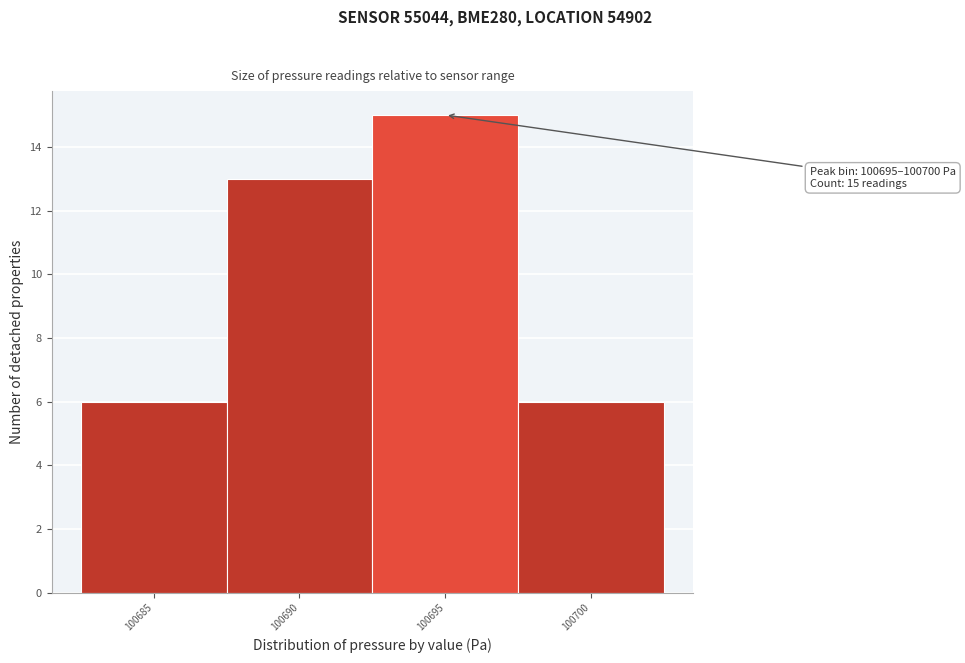

Reading right to left, what are all the values shown in this chart?

6	15	13	6